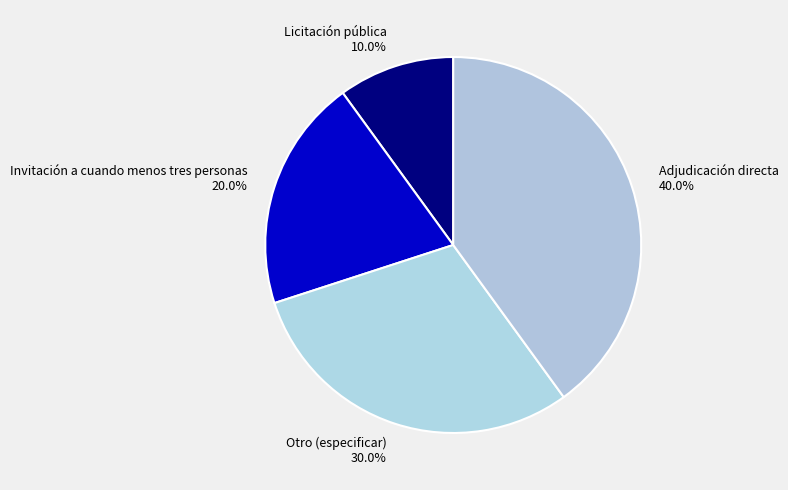

What percentage is NOT represented by Adjudicación directa?

60.0%